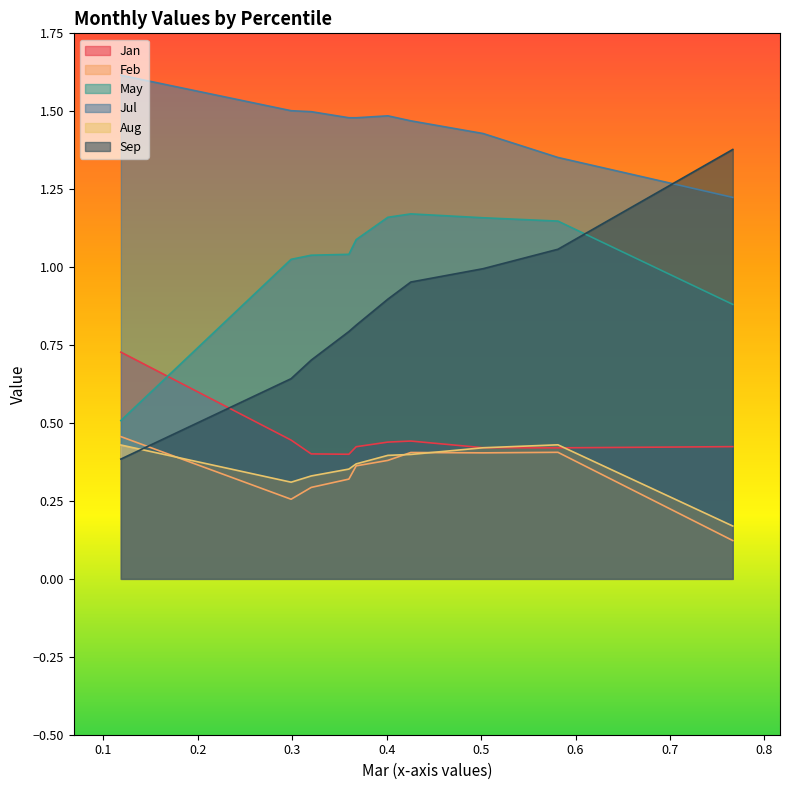

True or false: Feb has a value of 0.4 at pct75.

True